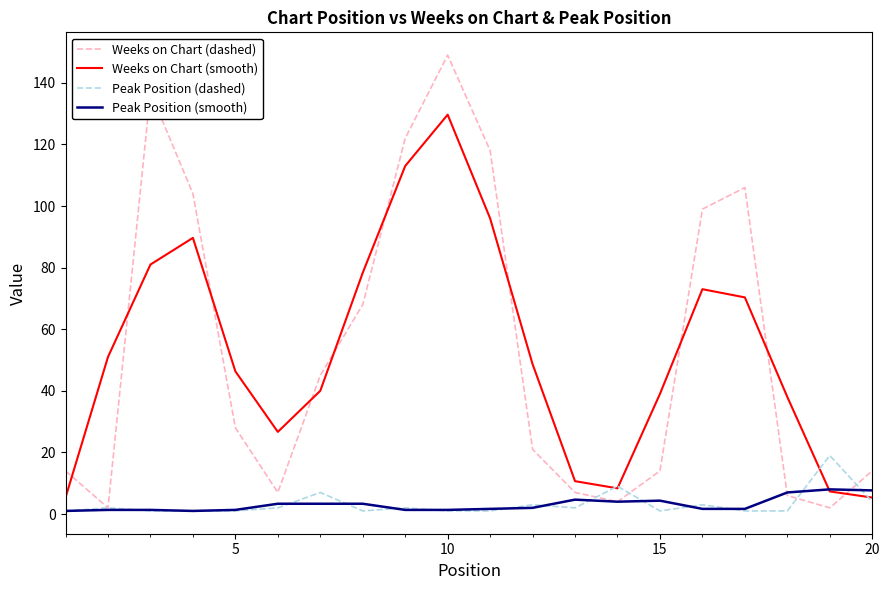

List the series in order of their peak value, highest first.

Weeks on Chart (dashed), Weeks on Chart (smooth), Peak Position (dashed), Peak Position (smooth)